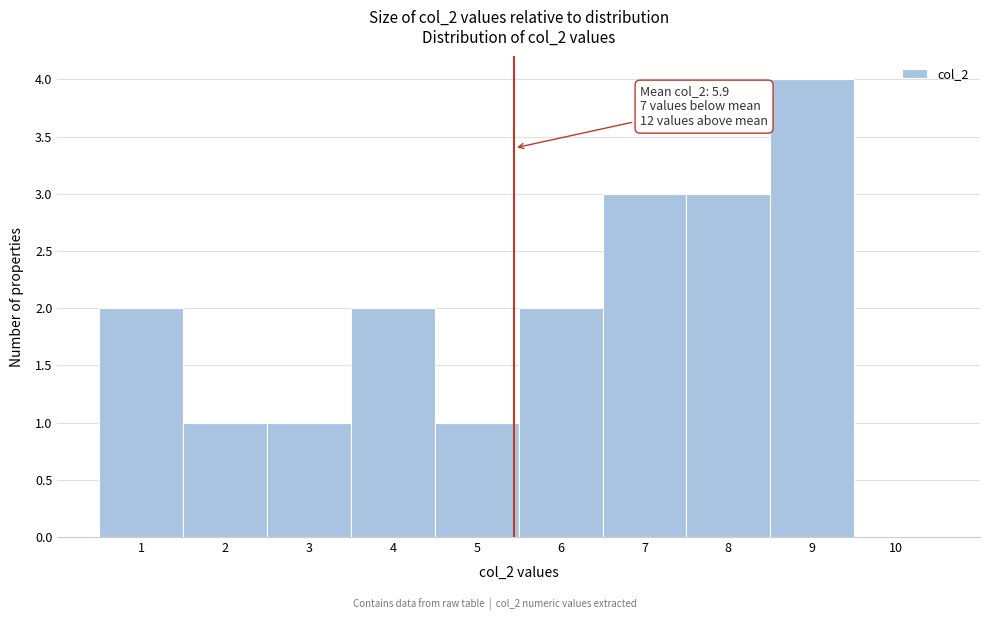

Reading left to right, transcribe all the data shown in this chart.

1=2	2=1	3=1	4=2	5=1	6=2	7=3	8=3	9=4	10=0